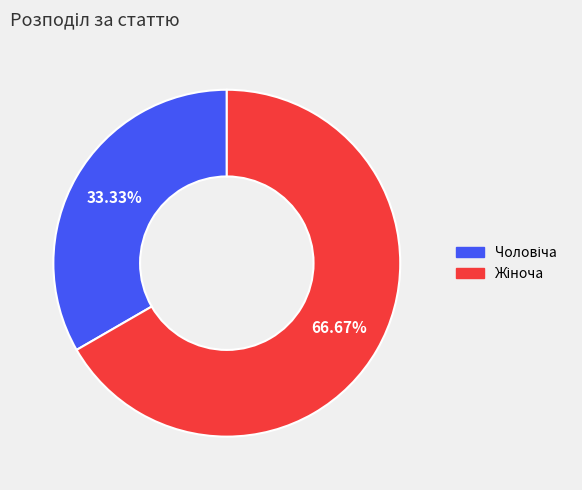

Is there any slice that represents more than half of the pie?

Yes